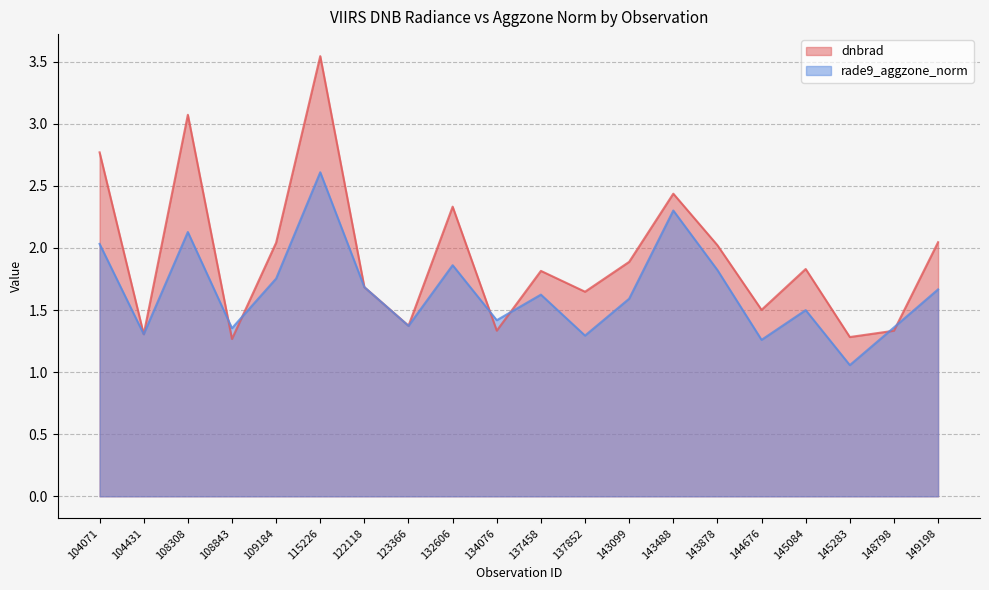

What is the approximate value of rade9_aggzone_norm at 149198?

1.7